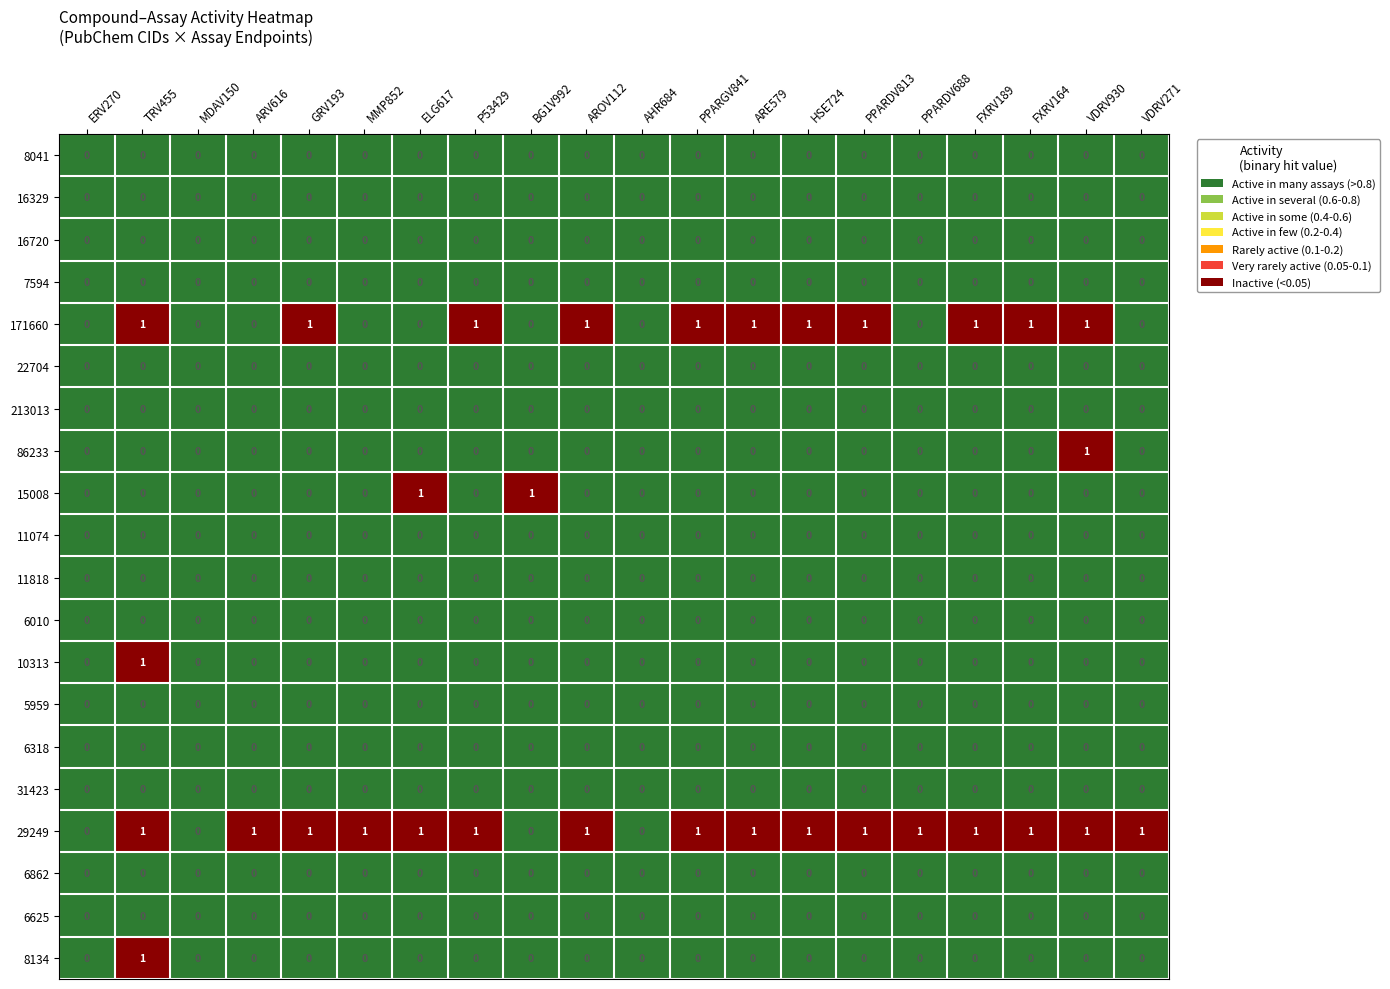

The 7594 series shows 0 at PPARDV813. True or false?

True